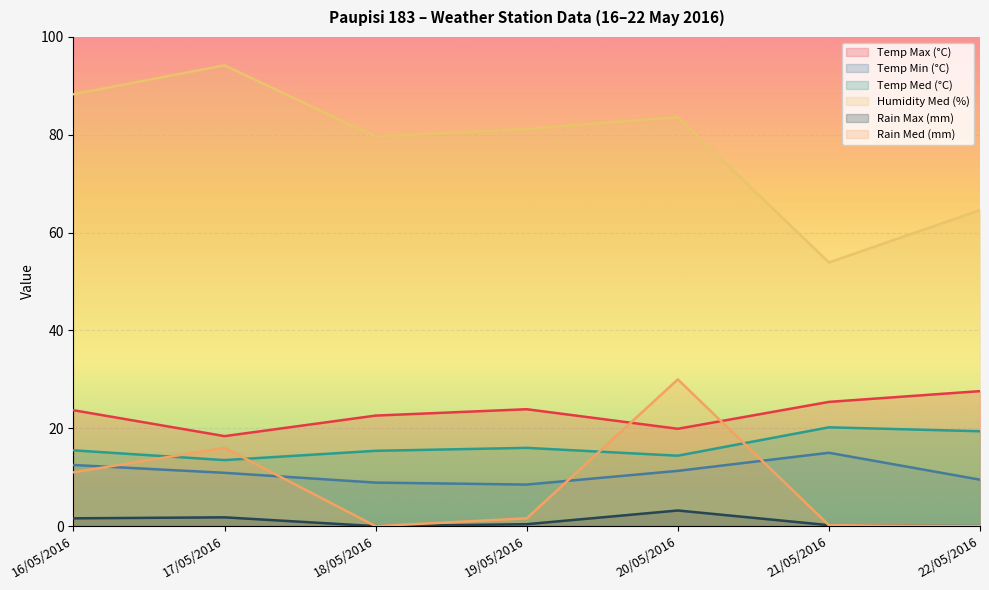

Where is the first local minimum for Temp Med (°C)?

17/05/2016